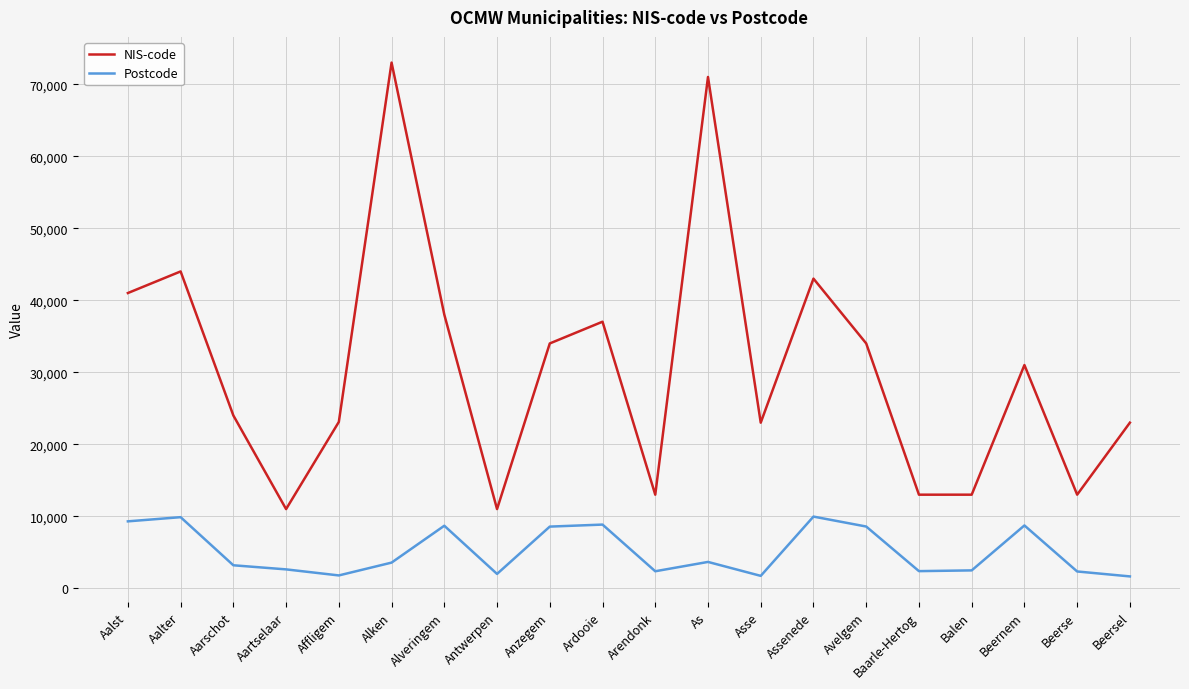

What are all the series names shown in the legend?

NIS-code, Postcode